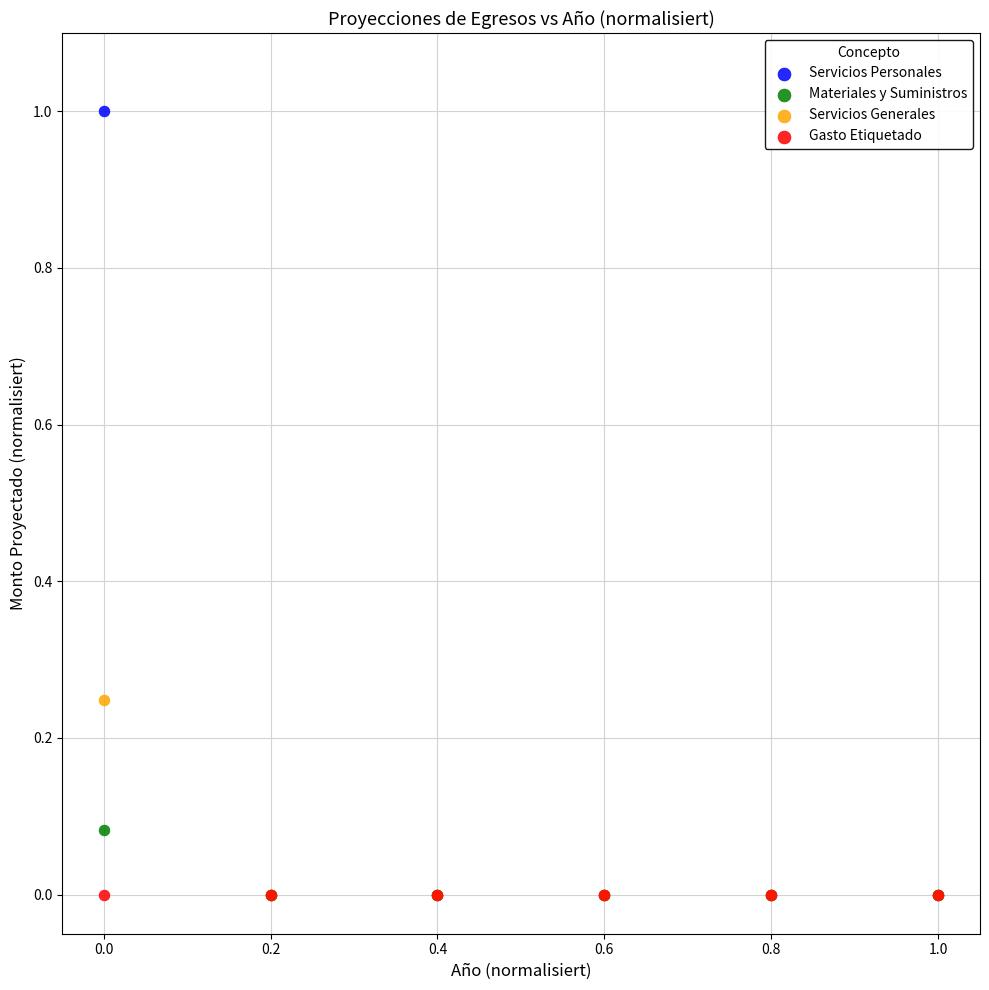

What are all the series names shown in the legend?

Servicios Personales, Materiales y Suministros, Servicios Generales, Gasto Etiquetado